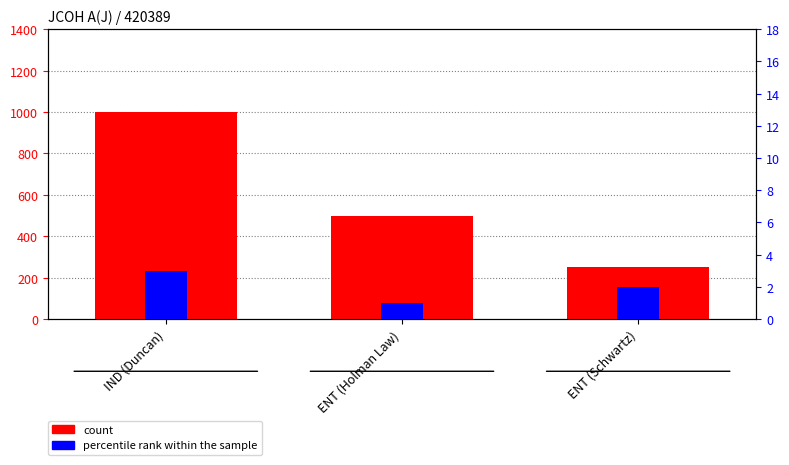

Reading left to right, list all the values displayed in this chart.

count: 1000	500	250
percentile rank within the sample: 3	1	2